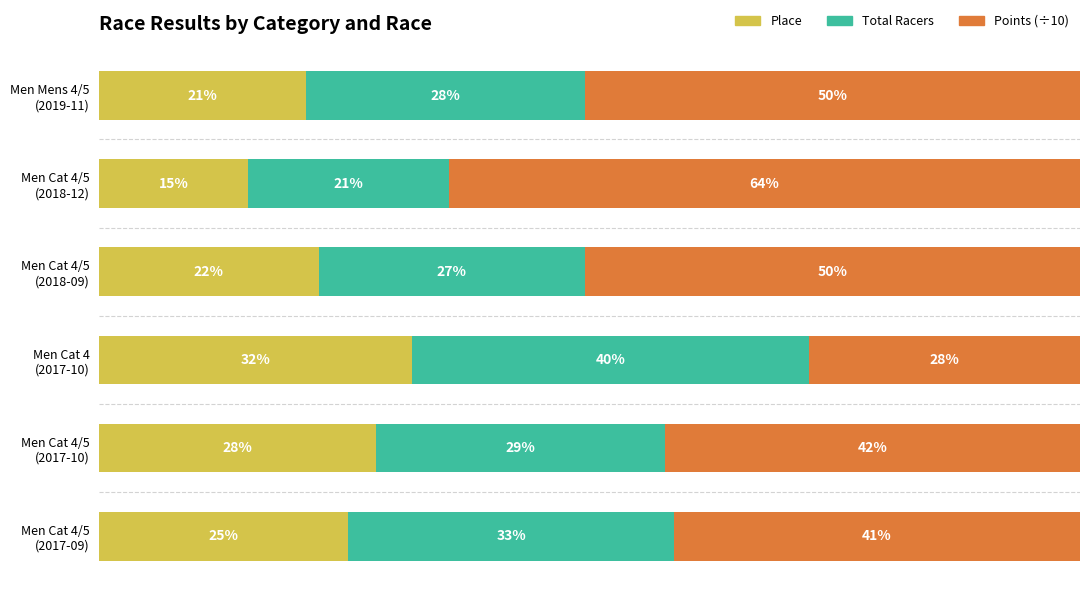

What is the value of the Points (÷10) bar at the 3rd from the left?

27.7